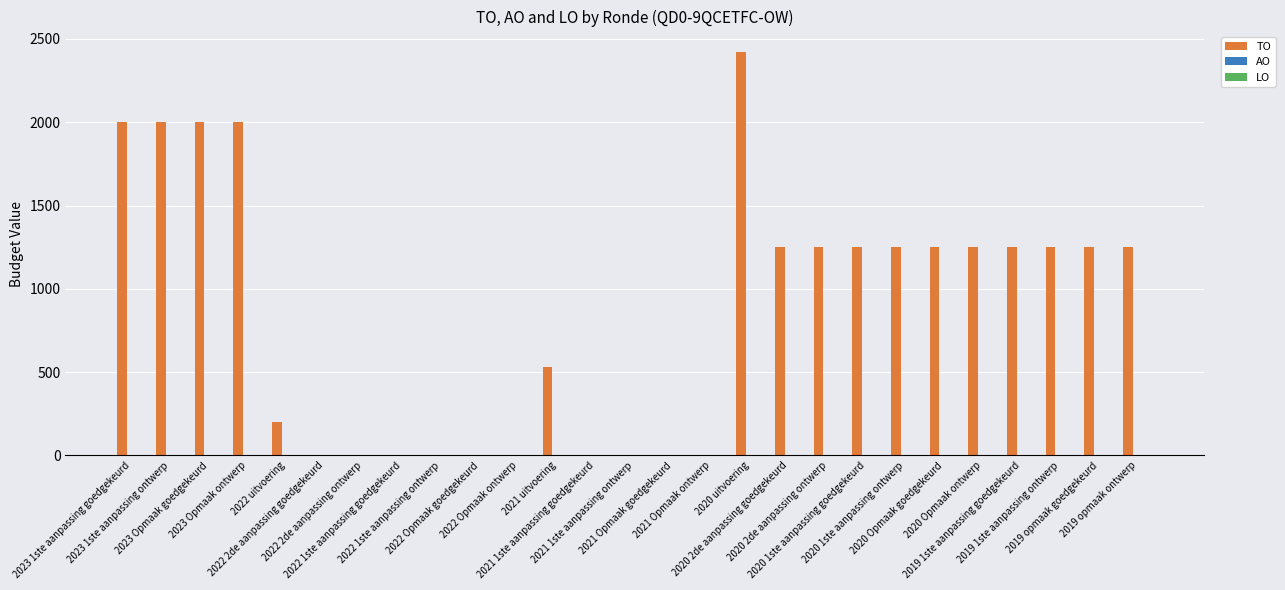

What is the maximum value shown in the chart?

2423